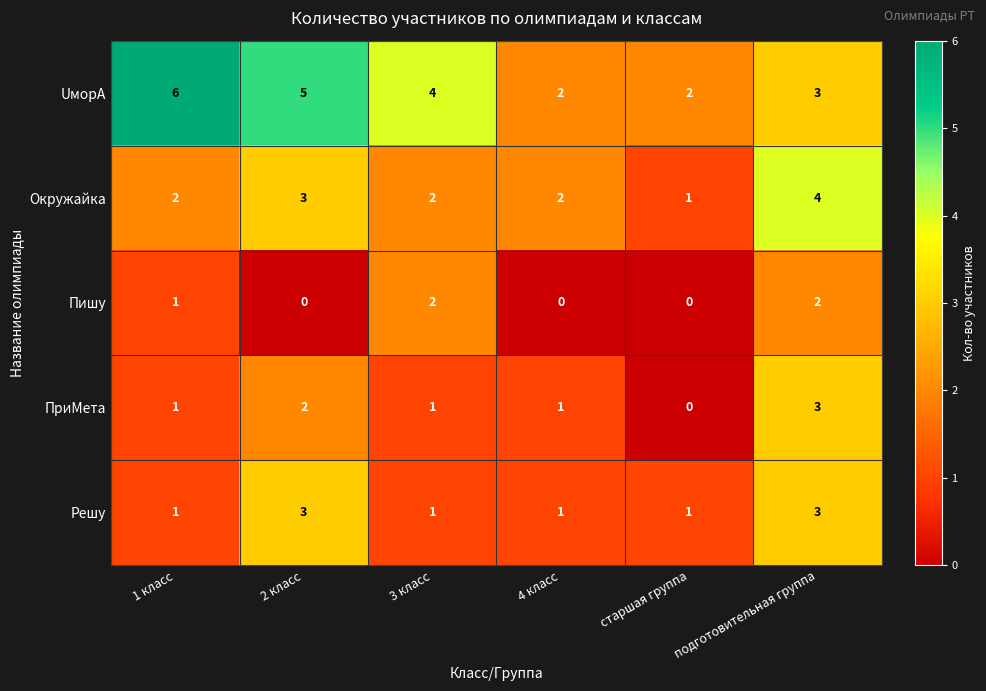

Which category has the highest value across all series?

1 класс